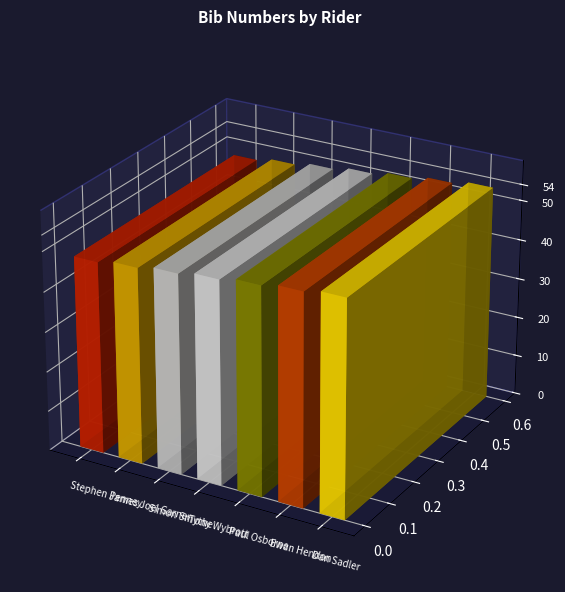

Reading right to left, extract all data points from this chart.

54	53	52	51	50	49	48